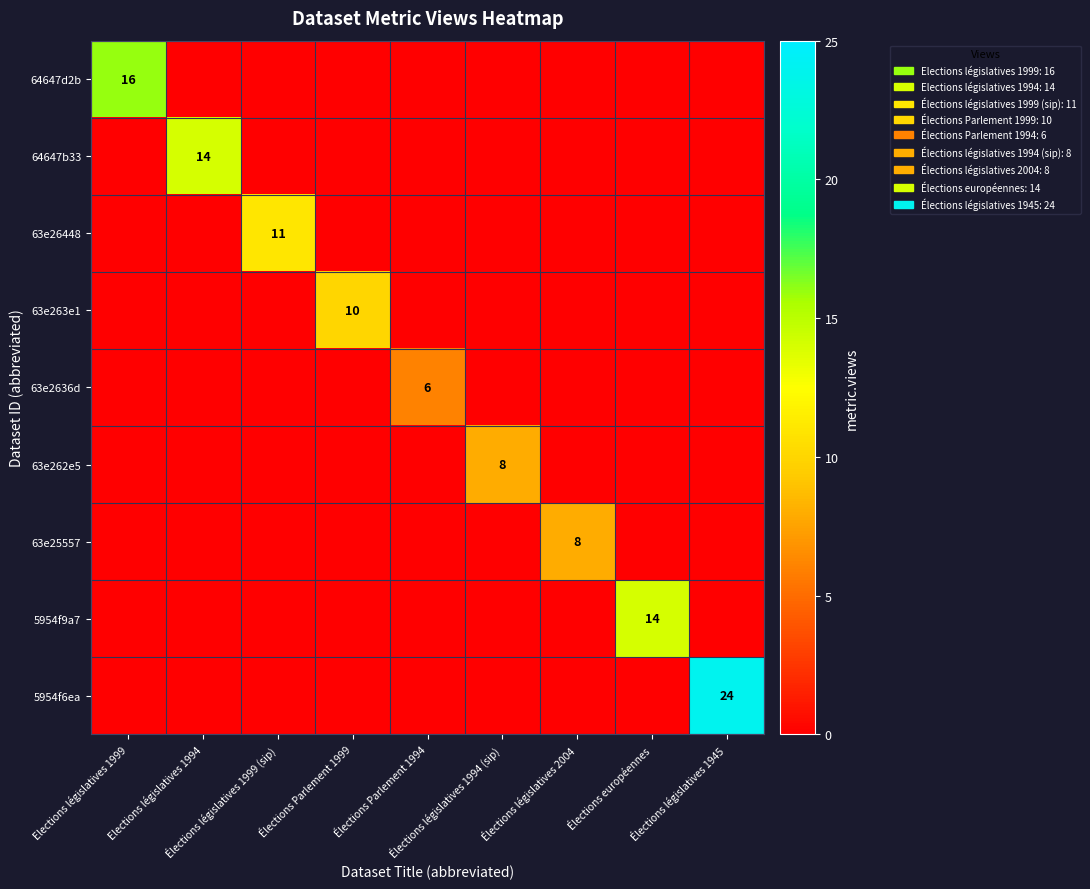

How many categories are shown in the chart?

9